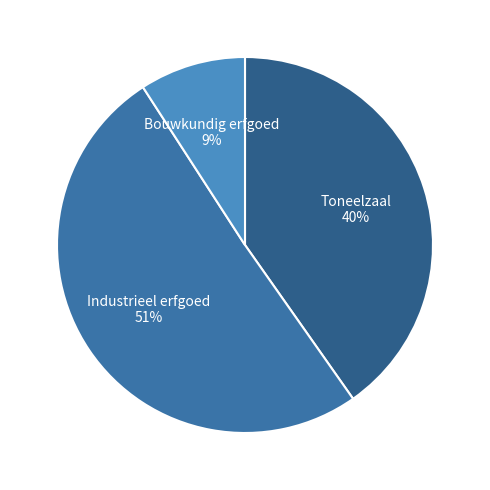

Between Bouwkundig erfgoed and Toneelzaal, which is larger?

Toneelzaal